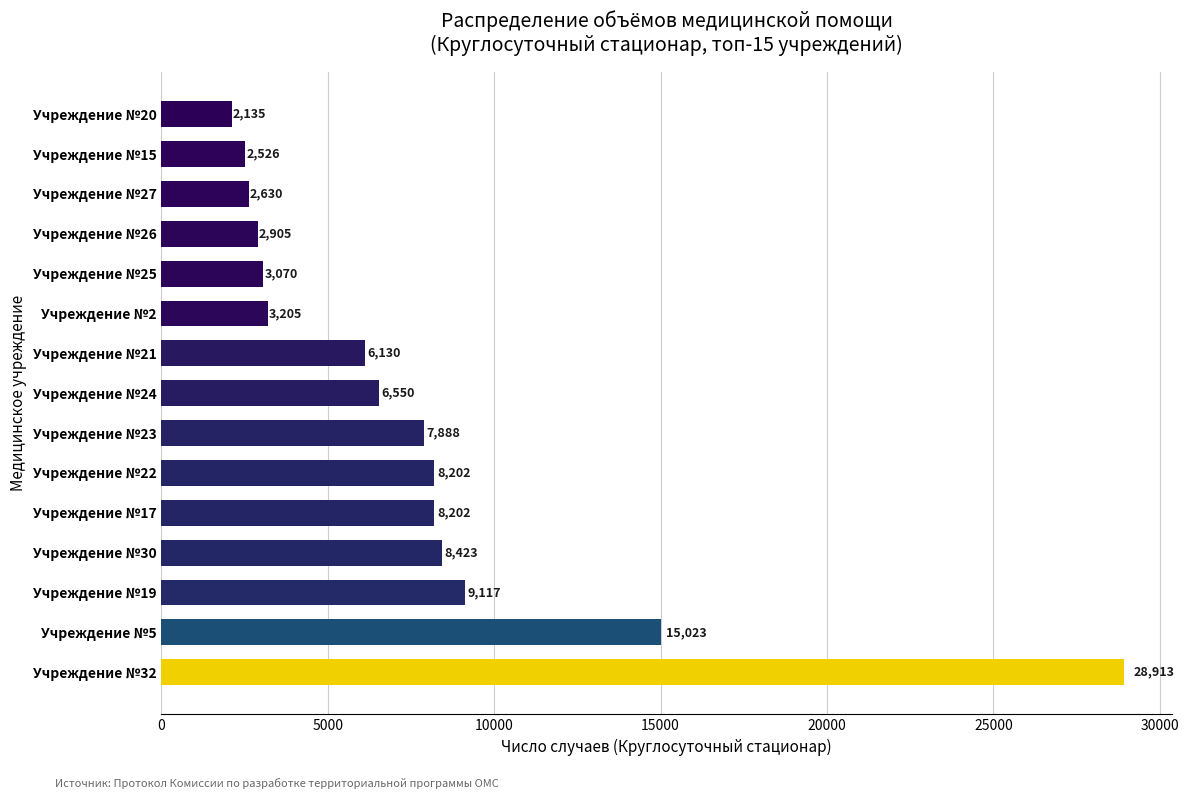

How many categories are shown in the chart?

15